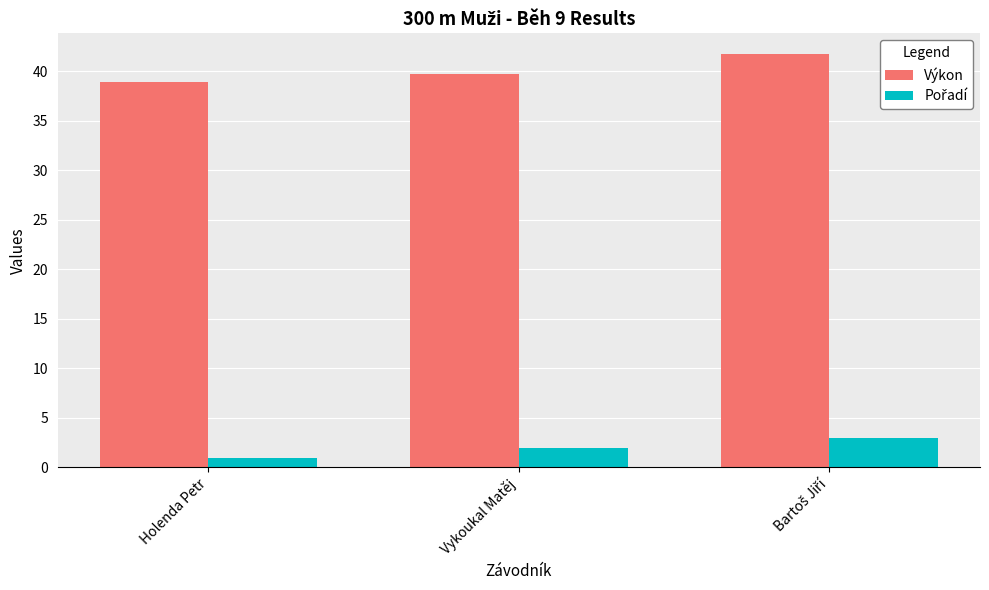

What is the sum of all Výkon values?

120.4